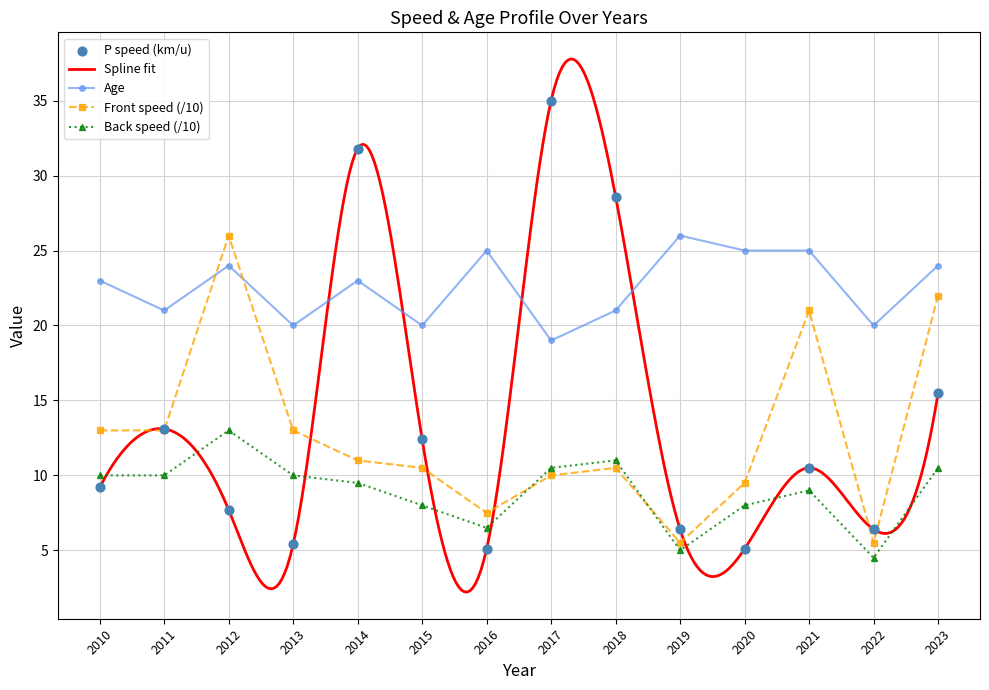

What is the total value across all series at 2010?

55.2